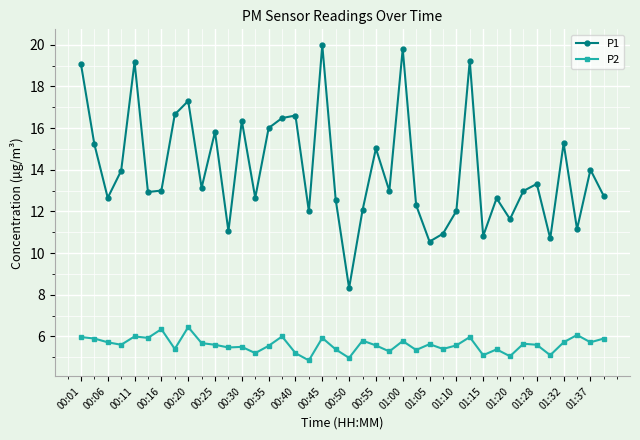

What is the value of the P1 point at the 2nd from the left?

15.2